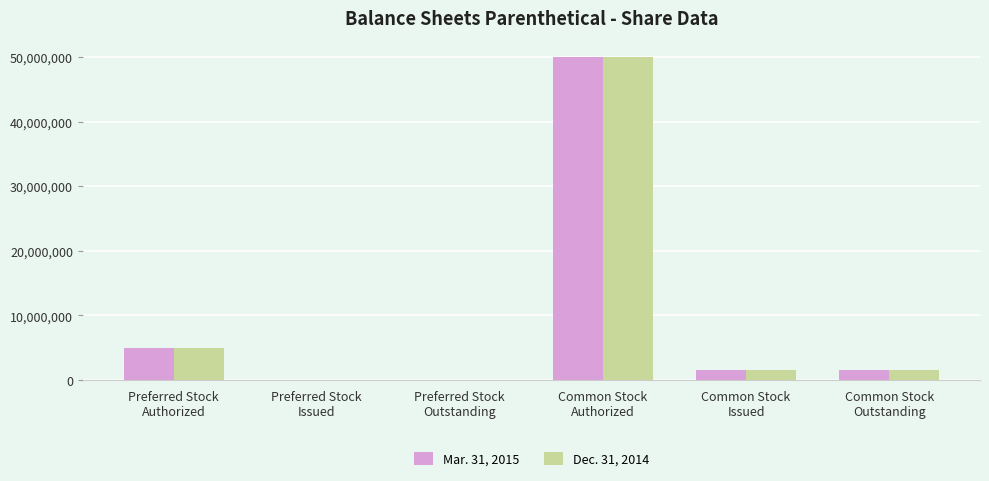

What is the maximum value shown in the chart?

50000000